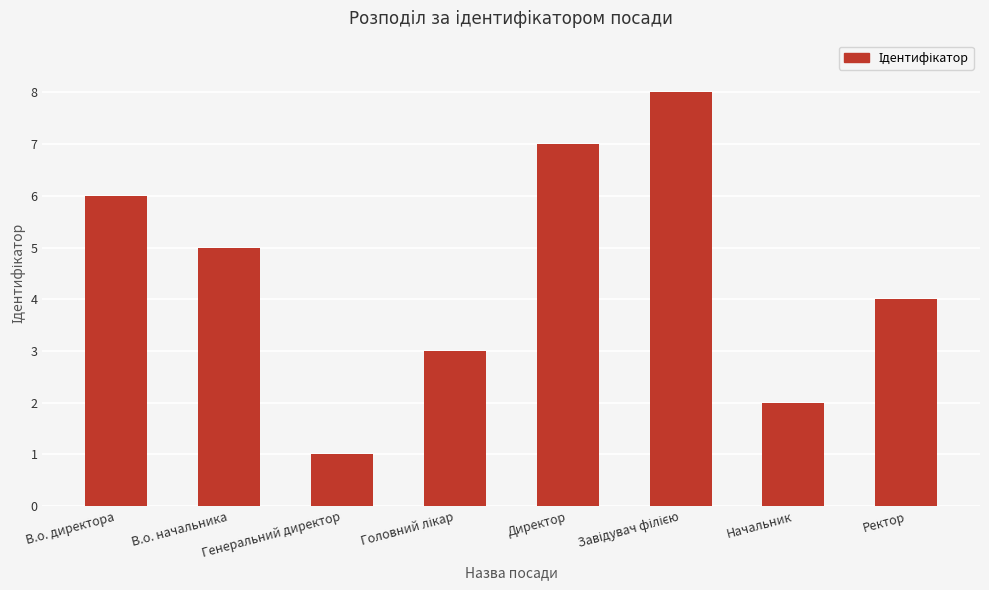

Read the value at Директор.

7